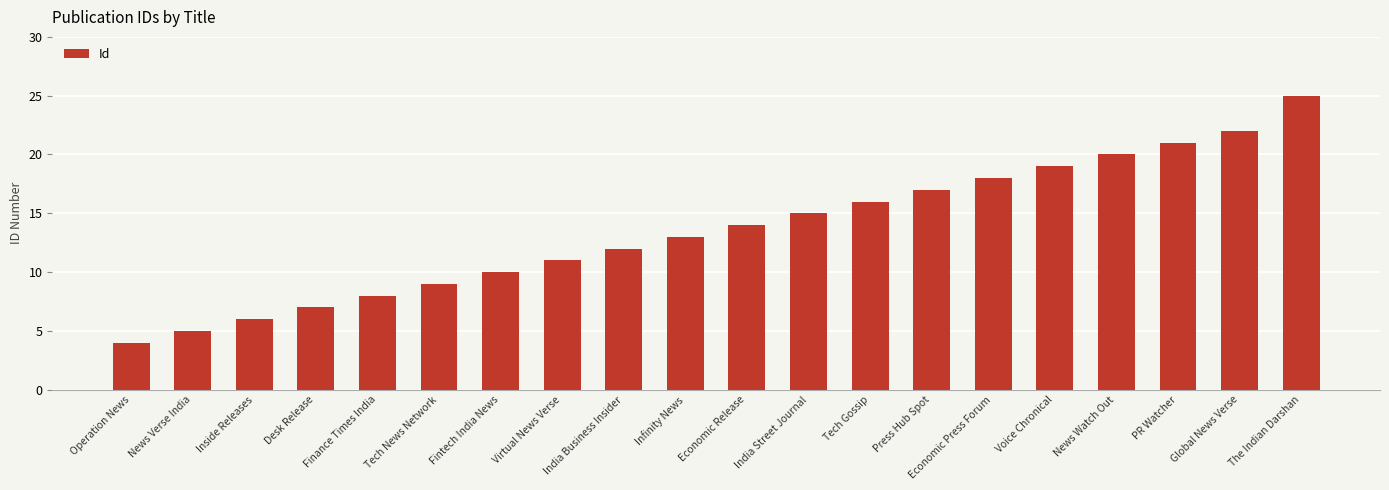

What is the change in value from Inside Releases to News Watch Out?

+14